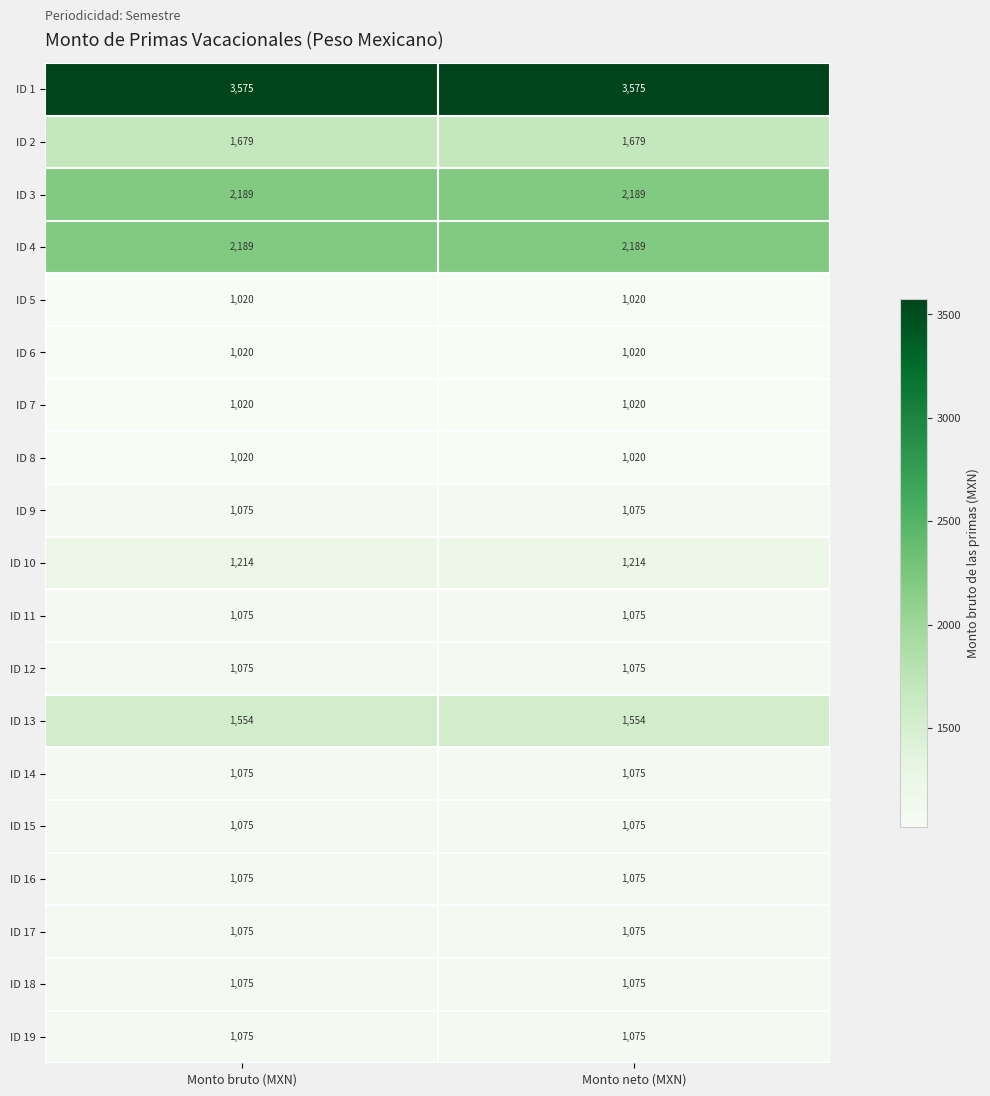

What is the total value across all series at Monto bruto (MXN)?

26155